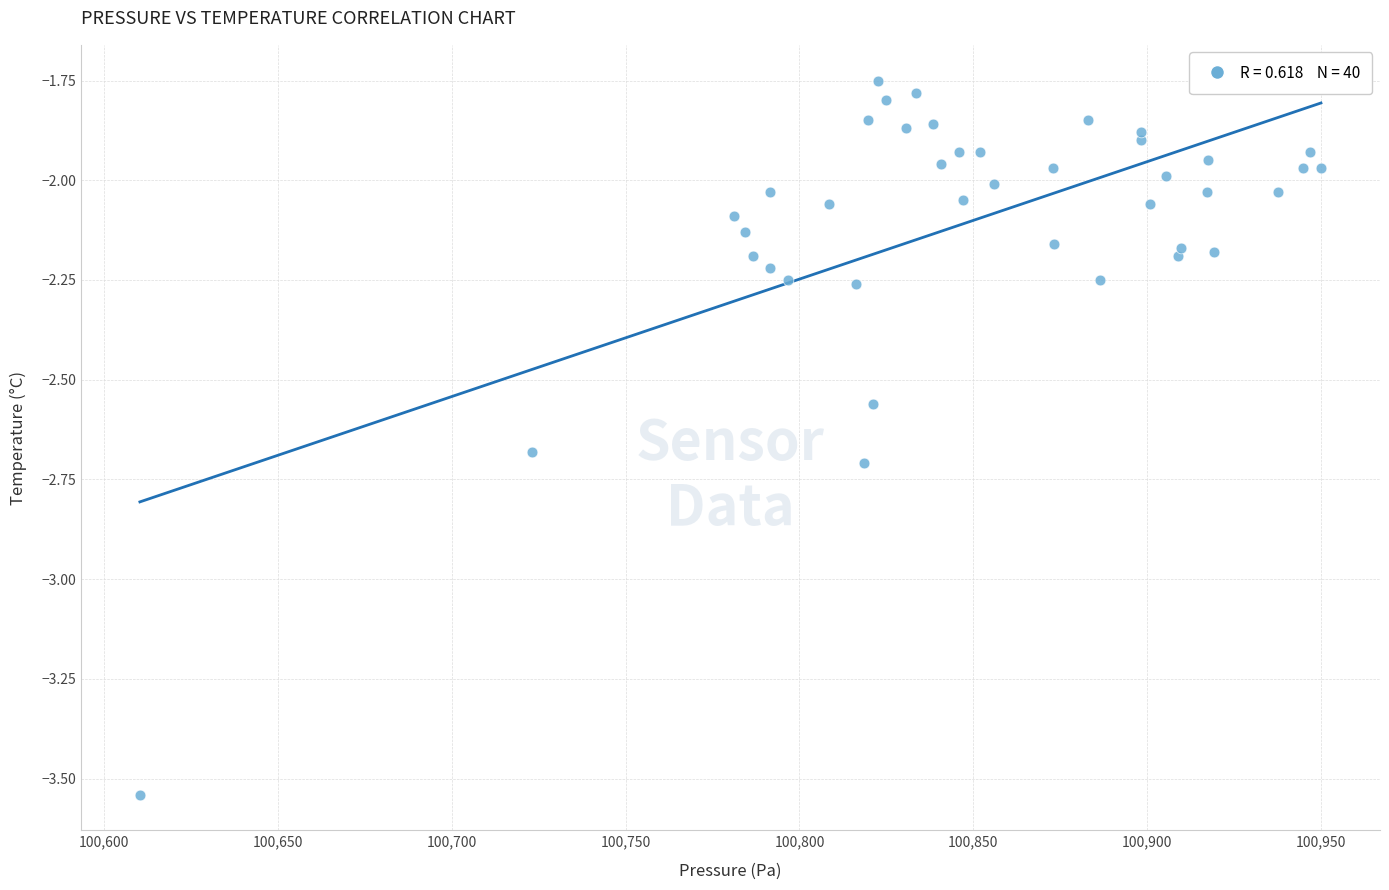

What is the range of X values (max minus min)?

339.8